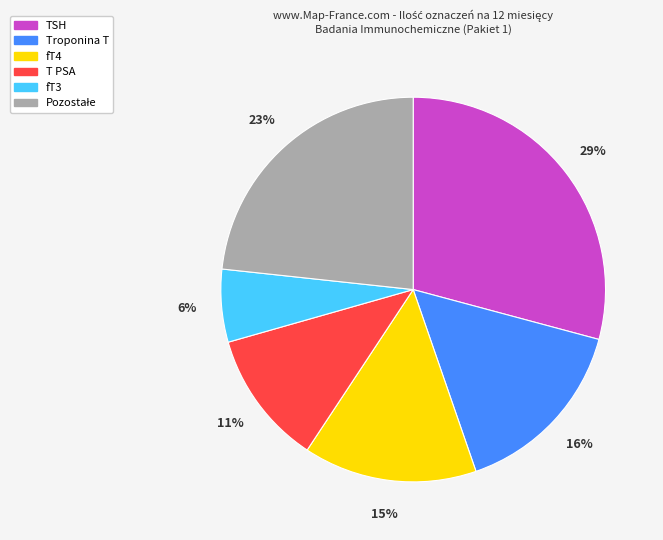

Combined, do fT3 and TSH account for over 50%?

No